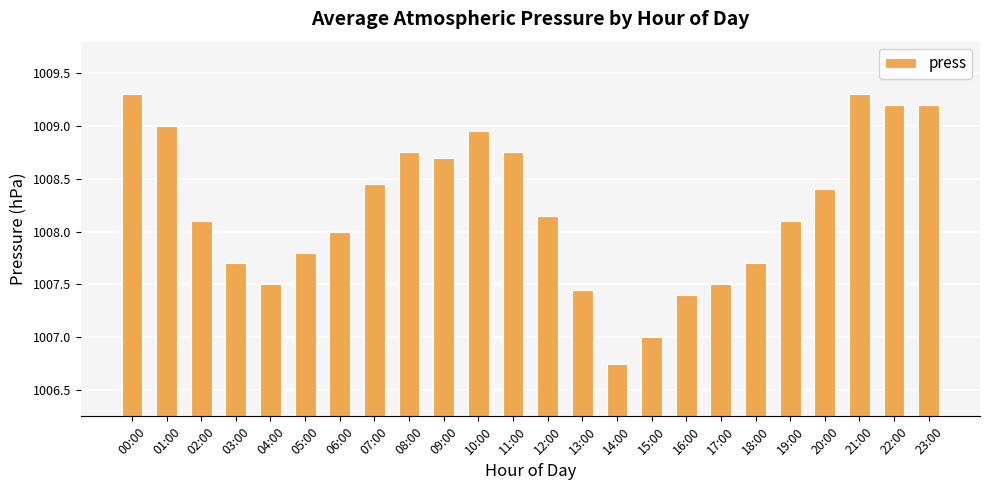

How many series are shown in this chart?

1